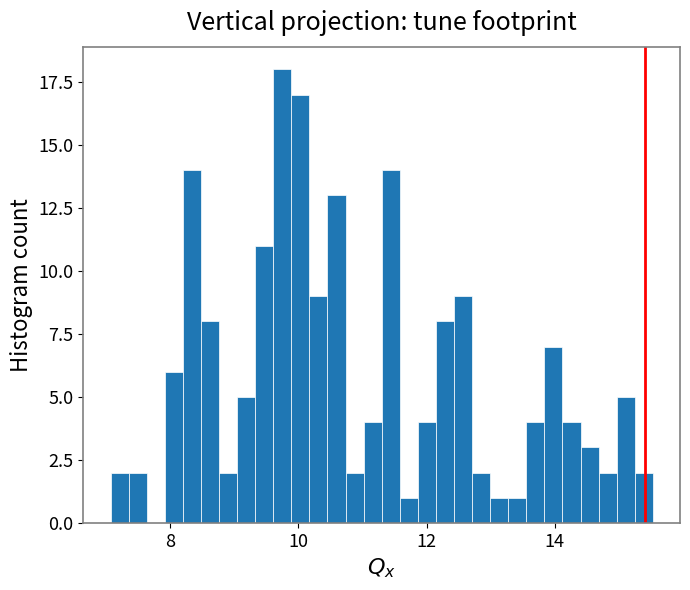

Around what value on the x-axis is the tallest bar? Give the approximate position of its centre, as read against the axis.

9.8